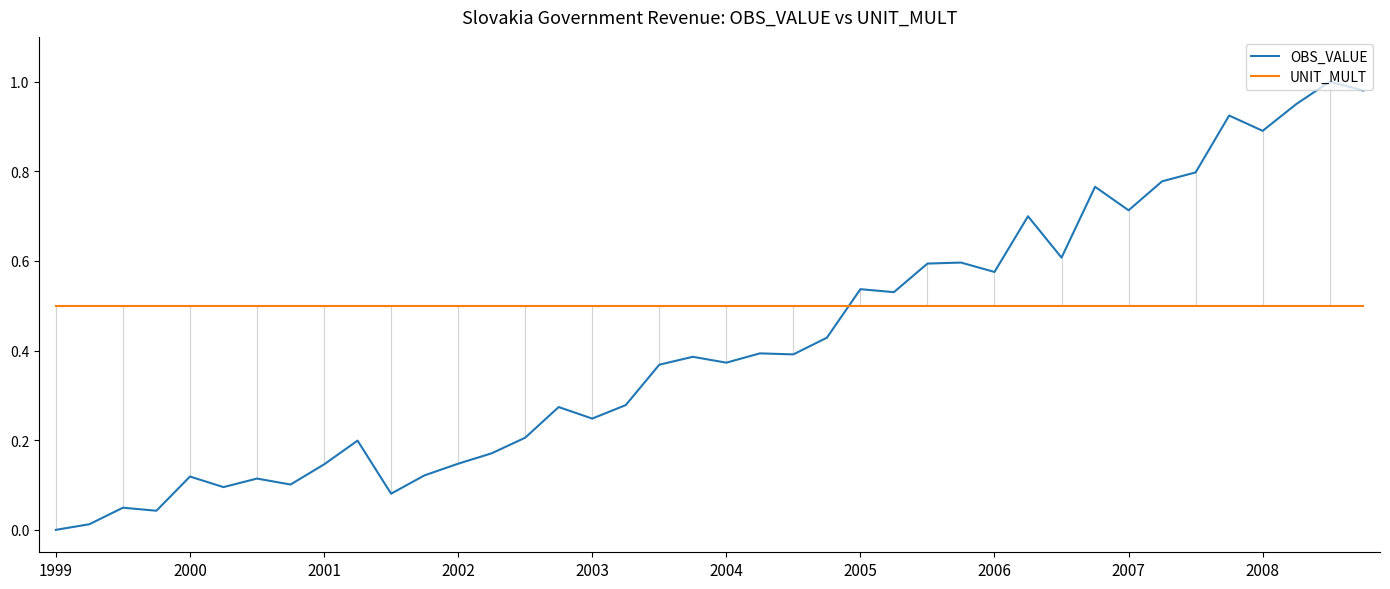

Rank the series by their maximum value, from highest to lowest.

OBS_VALUE, UNIT_MULT